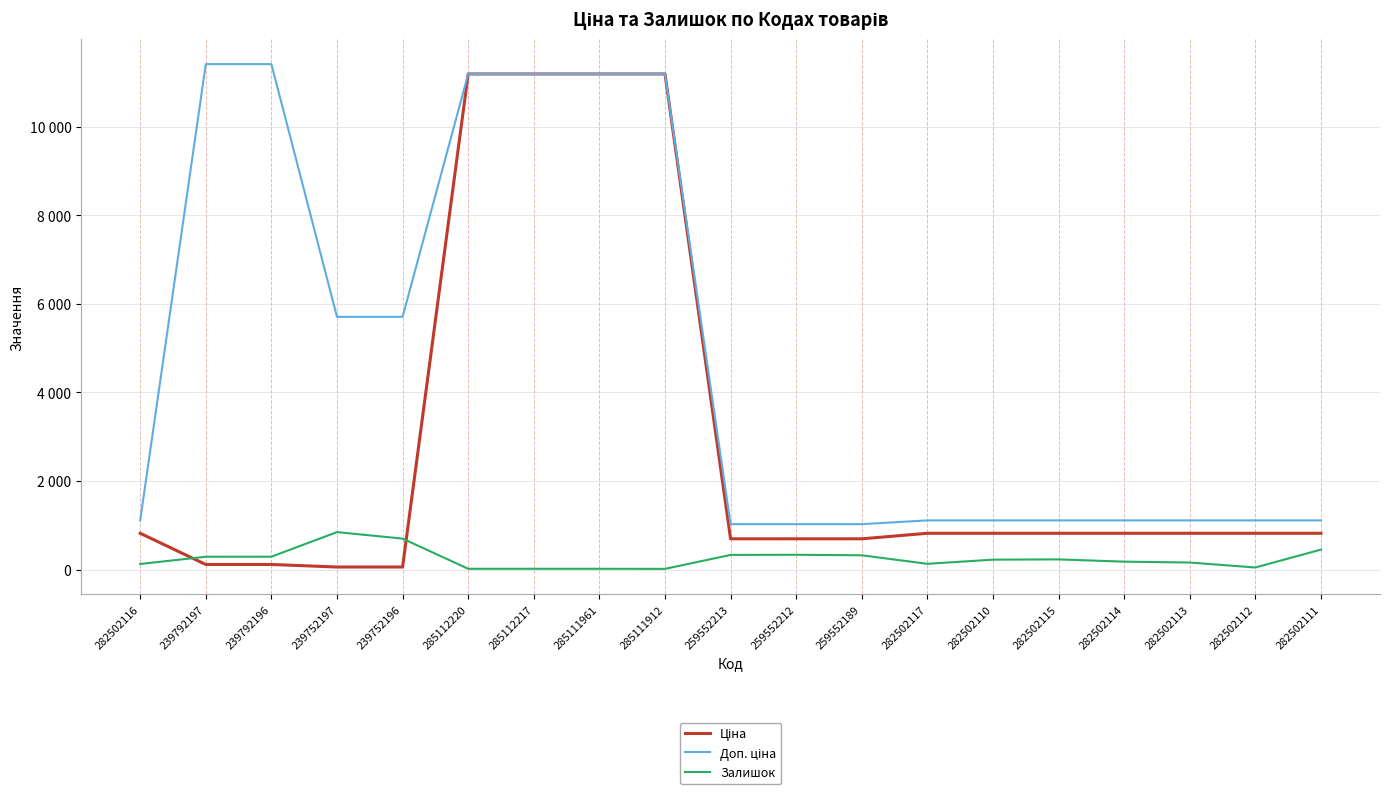

Does the chart have visible grid lines?

Yes